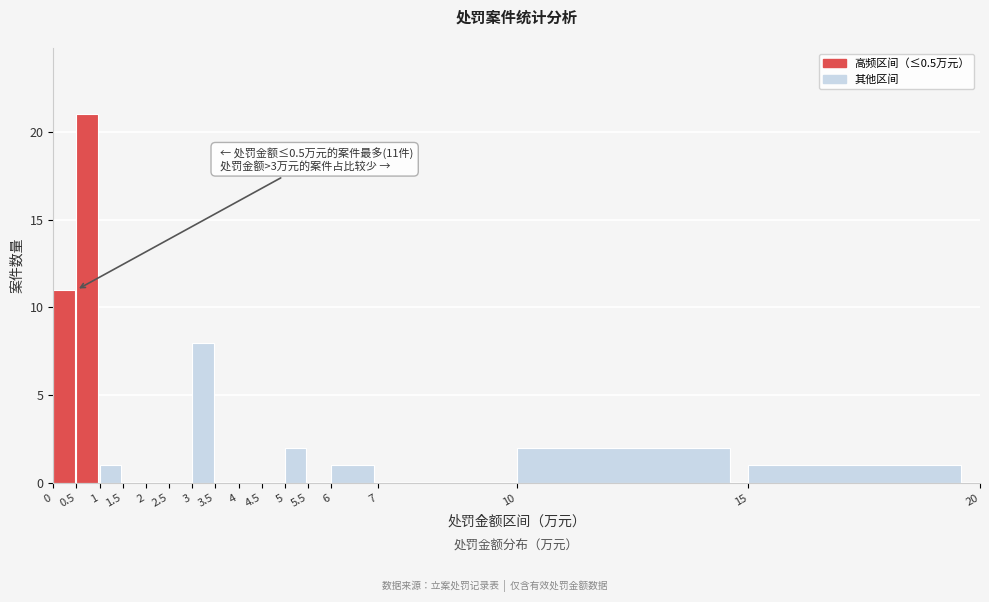

Which range on the x-axis has the tallest bar?

0.5 to 1